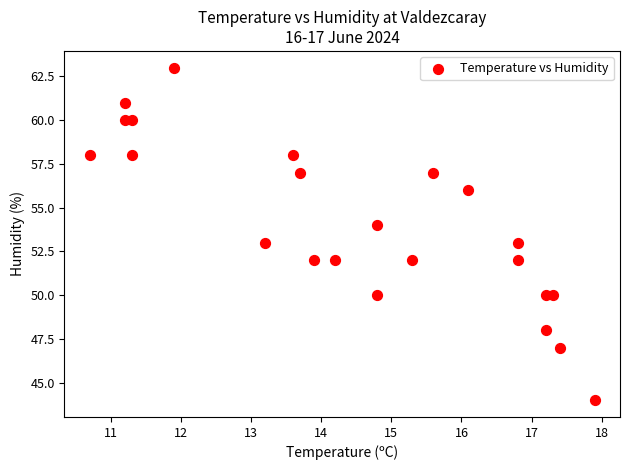

What is the range of Y values (max minus min)?

19